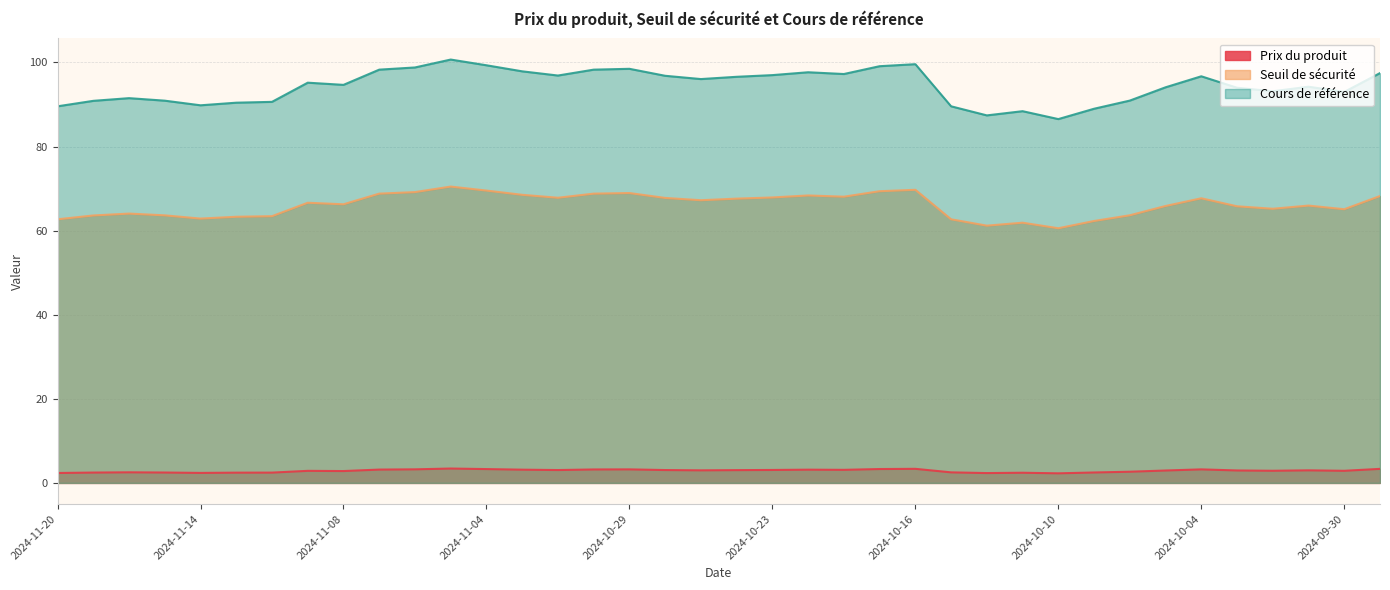

Where is Cours de référence nearest to the value 93?

2024-09-30